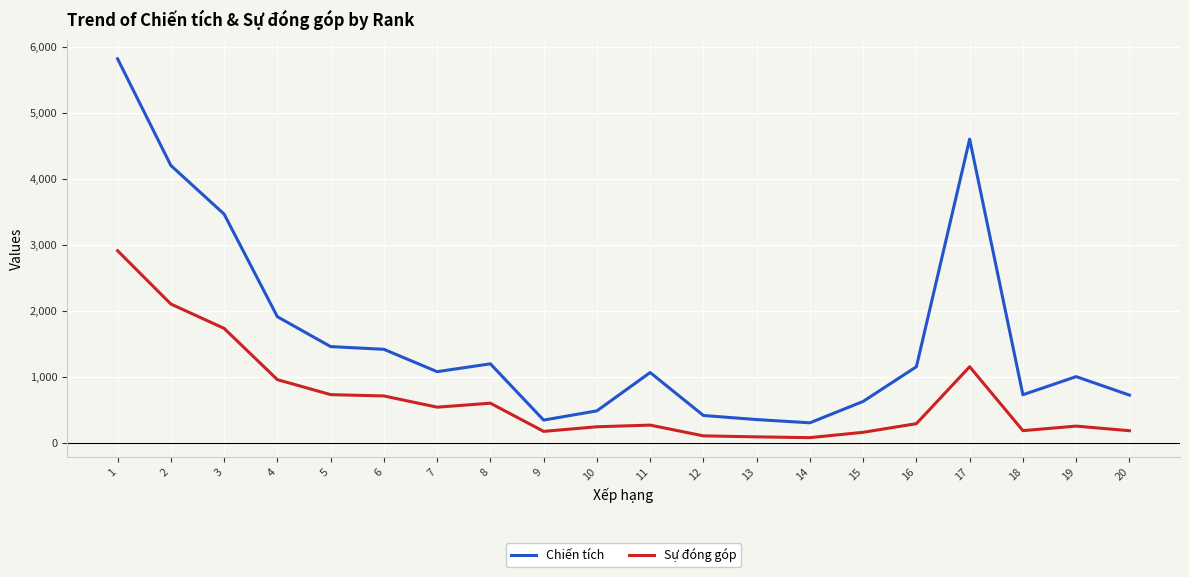

What is the average value of the Sự đóng góp series?

670